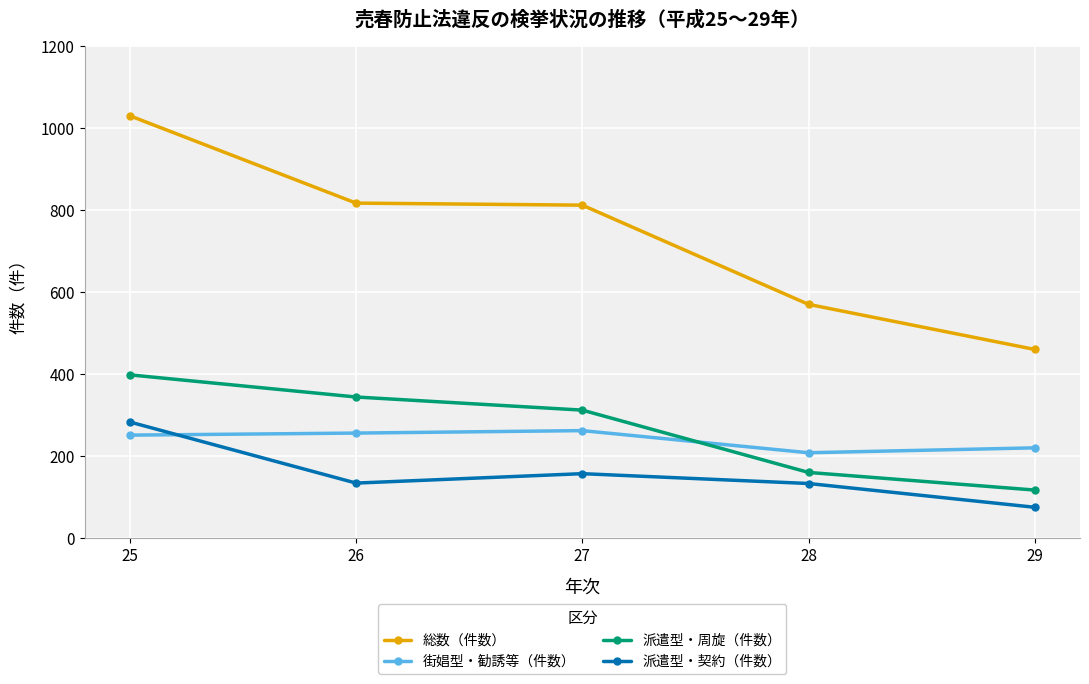

Which series has the largest total across all categories?

総数（件数）